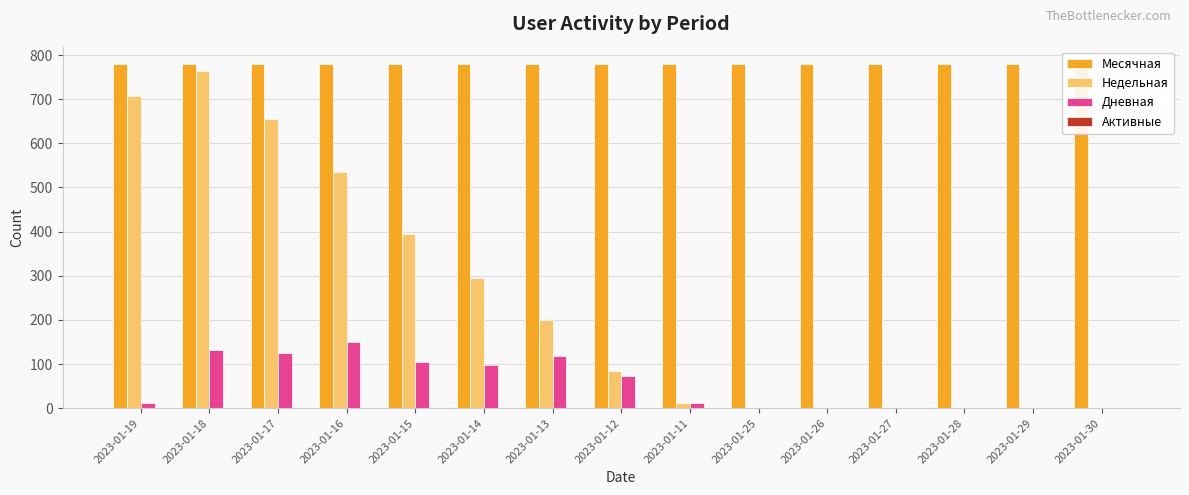

How many bars are there in each group?

4